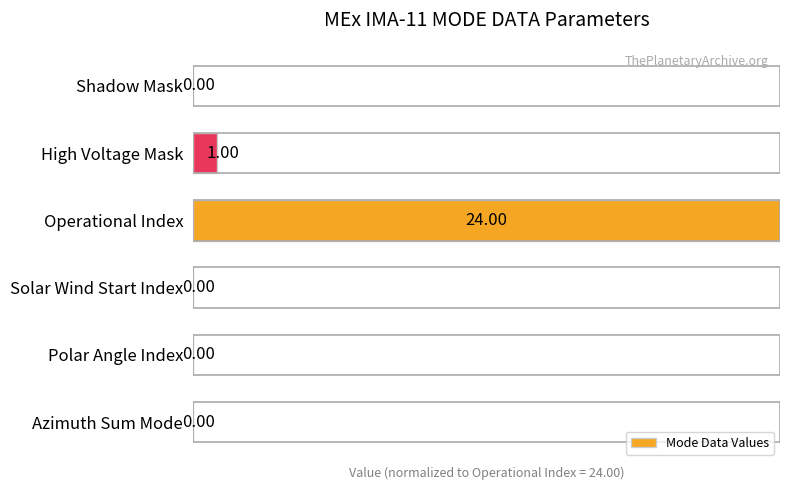

How many values exceed 0?

2